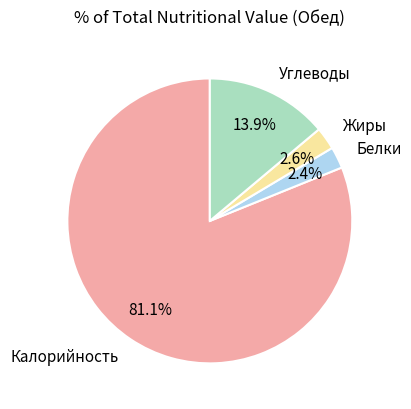

What is the largest slice in the pie chart?

Калорийность